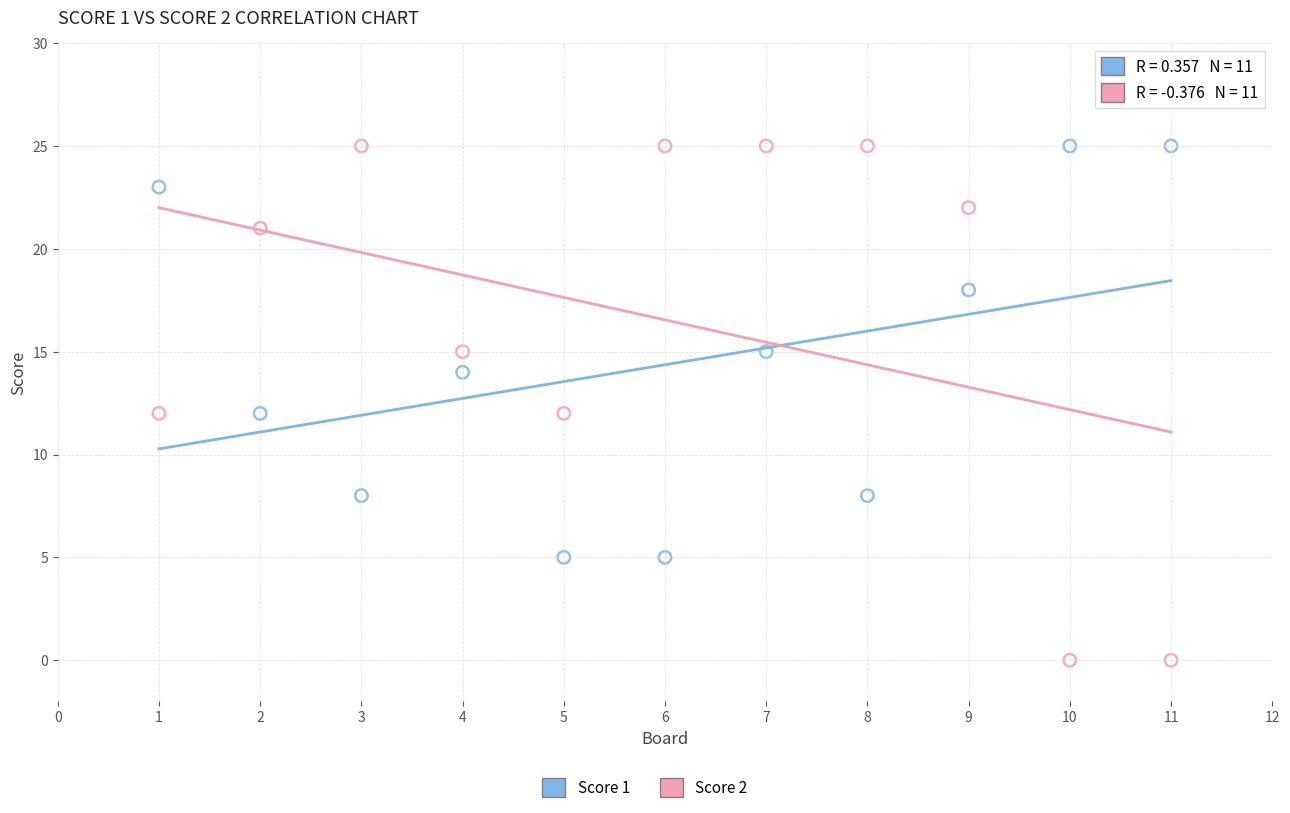

Across all data points, what is the range of Y values (max minus min)?

25